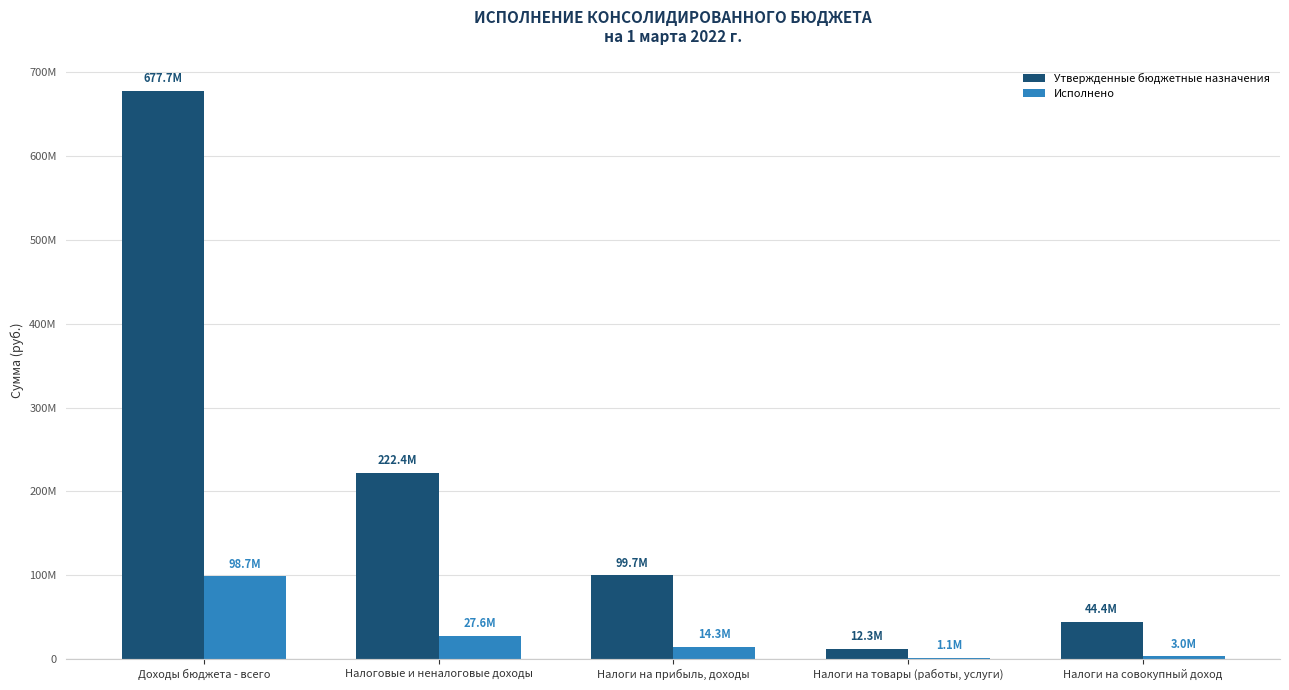

Between Налоги на товары (работы, услуги) and Налоги на совокупный доход, which series saw the biggest shift?

Утвержденные бюджетные назначения